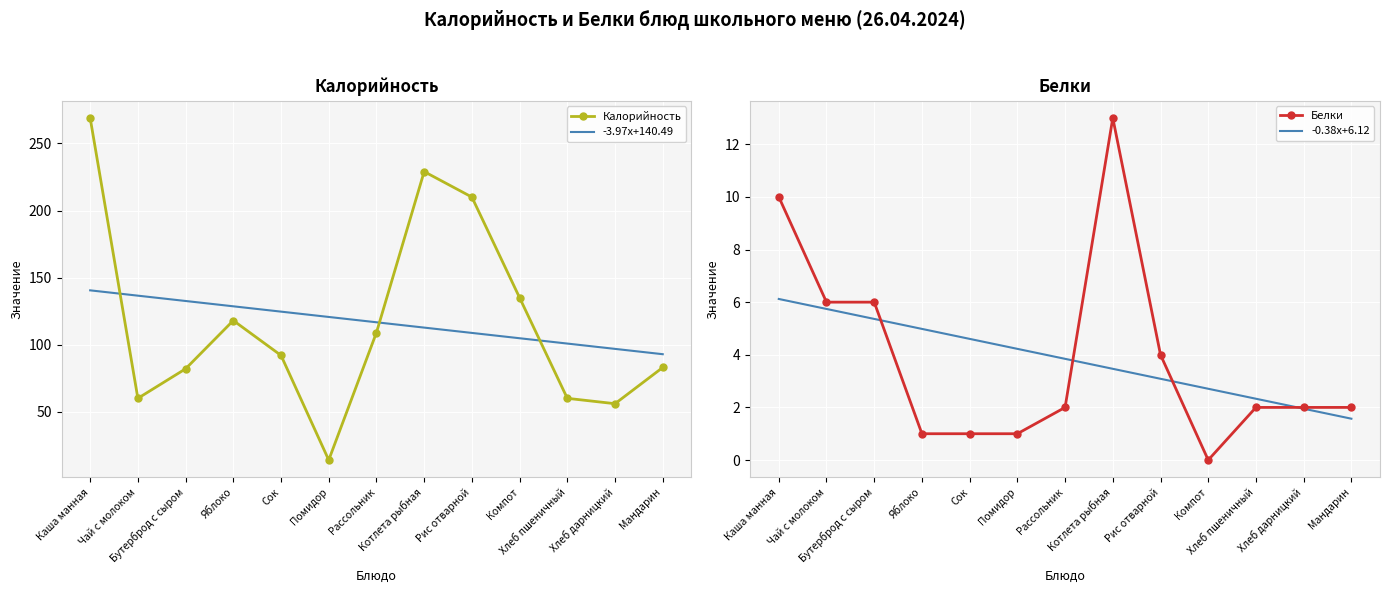

What is the total value across all series at Каша манная?

425.6